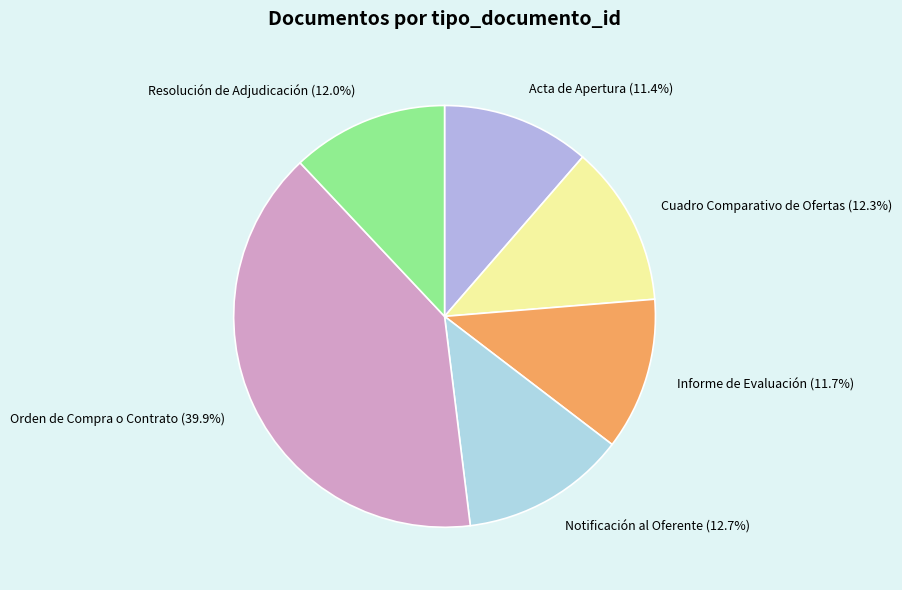

How many slices are in this pie chart?

6